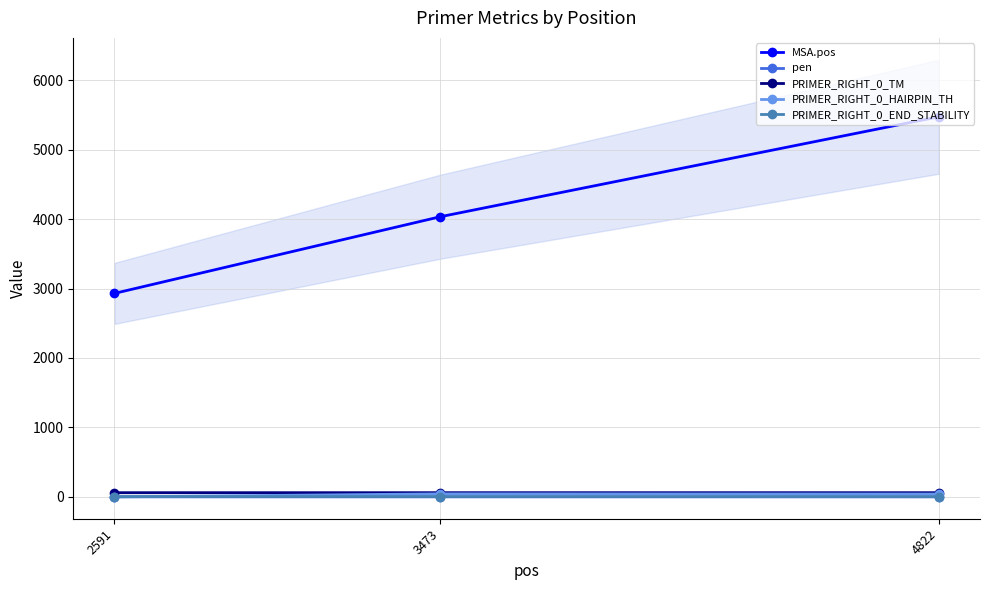

At which category does the chart reach its peak across all series?

4822